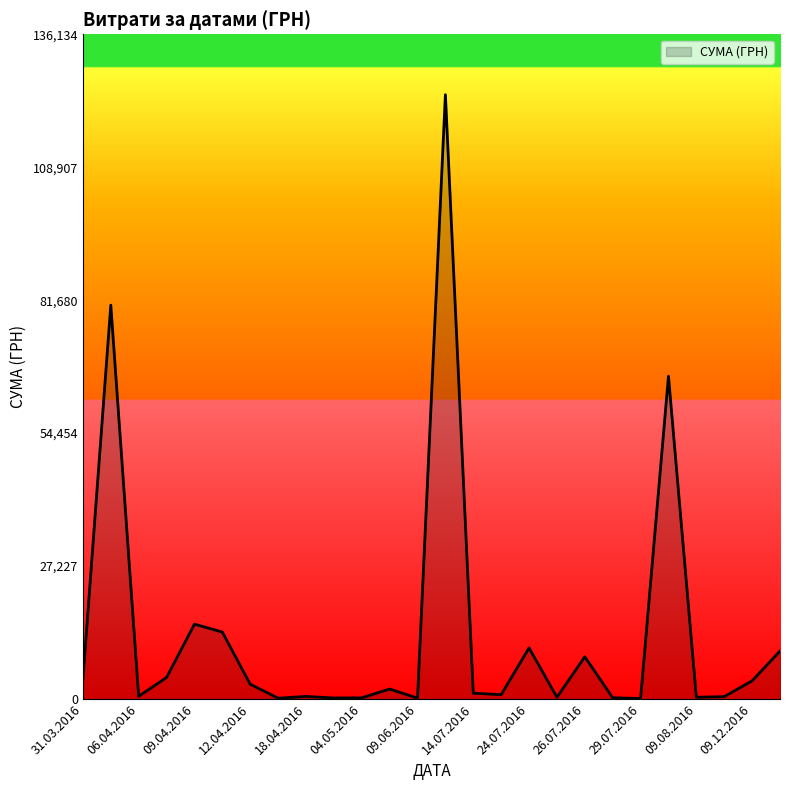

True or false: there are more than 0 points higher than both neighbors.

True